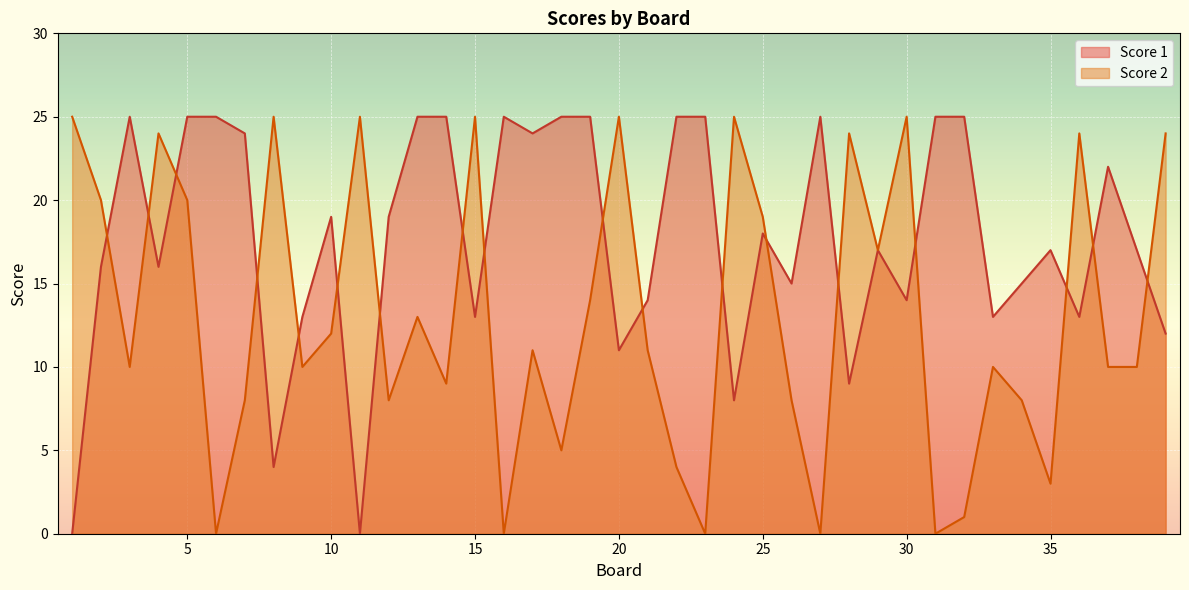

Is it true that Score 2 equals 5 at 12?

False